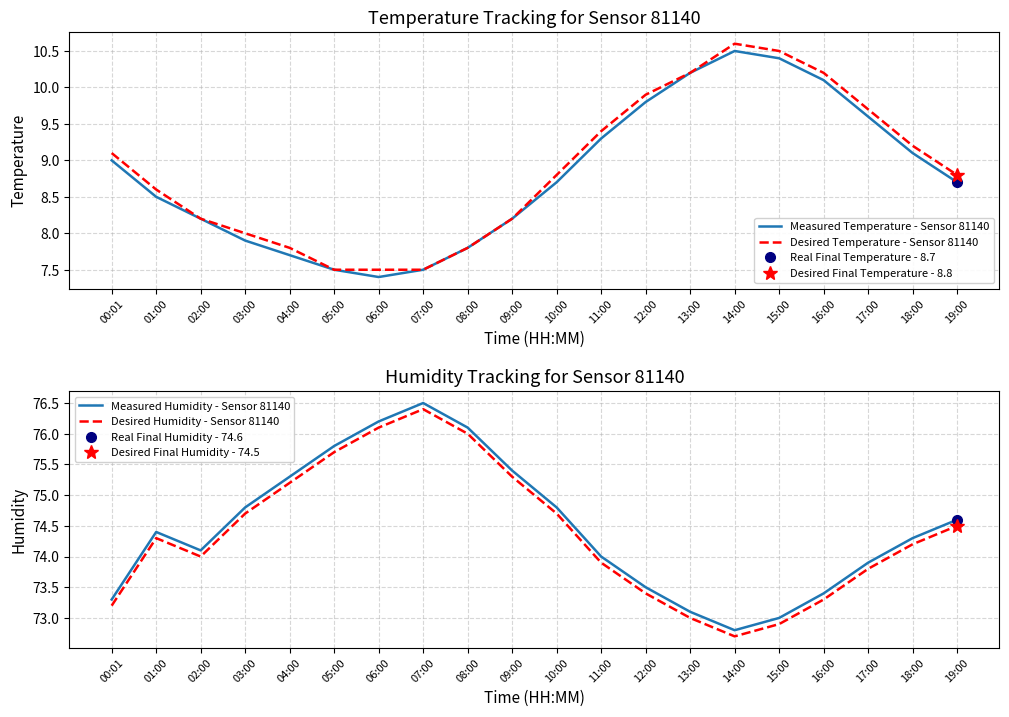

Which series has the widest spread of values?

Measured Humidity - Sensor 81140